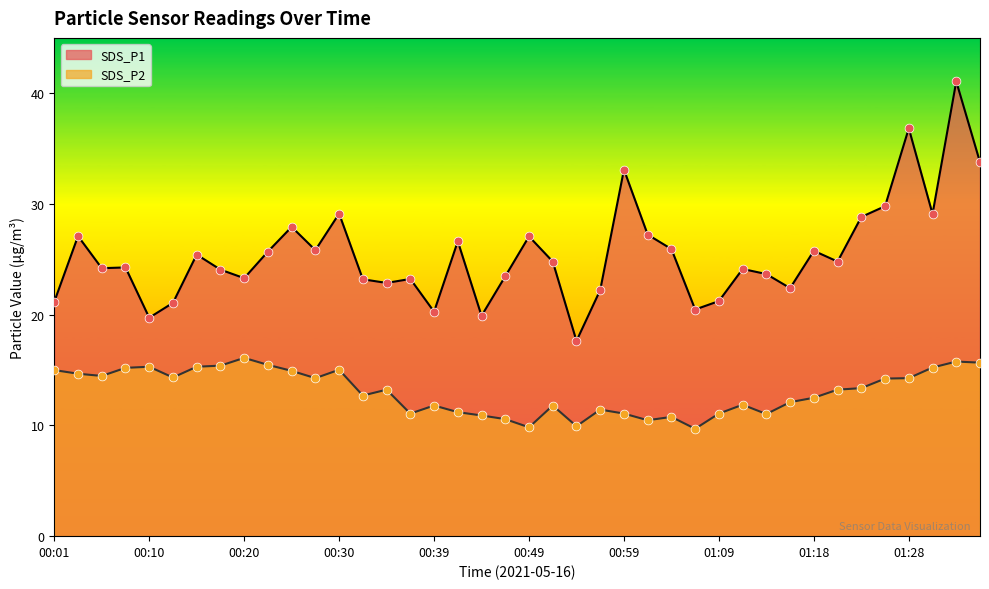

Which series reaches the maximum Y coordinate?

SDS_P1